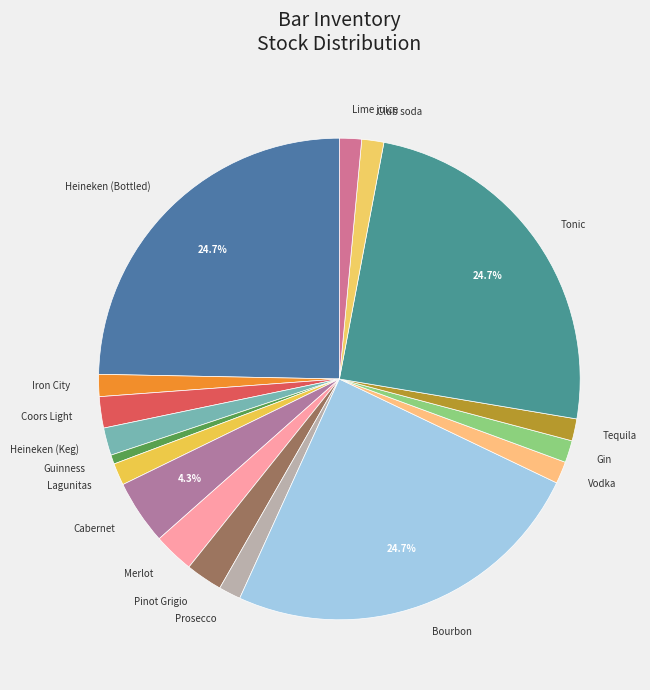

To the nearest percent, what is the difference between the largest and smallest slice percentages?

24%